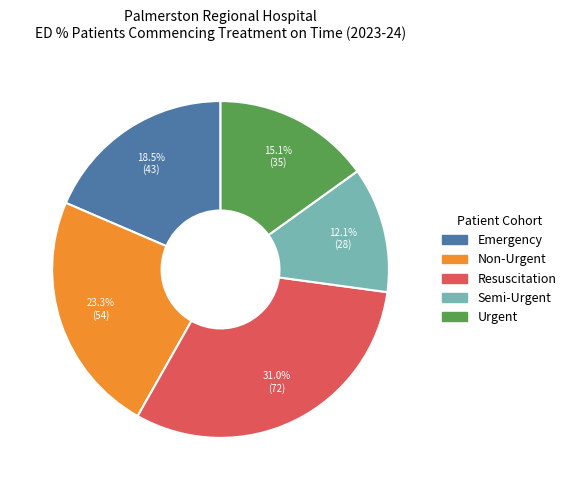

Does Semi-Urgent represent more than half of the total?

No